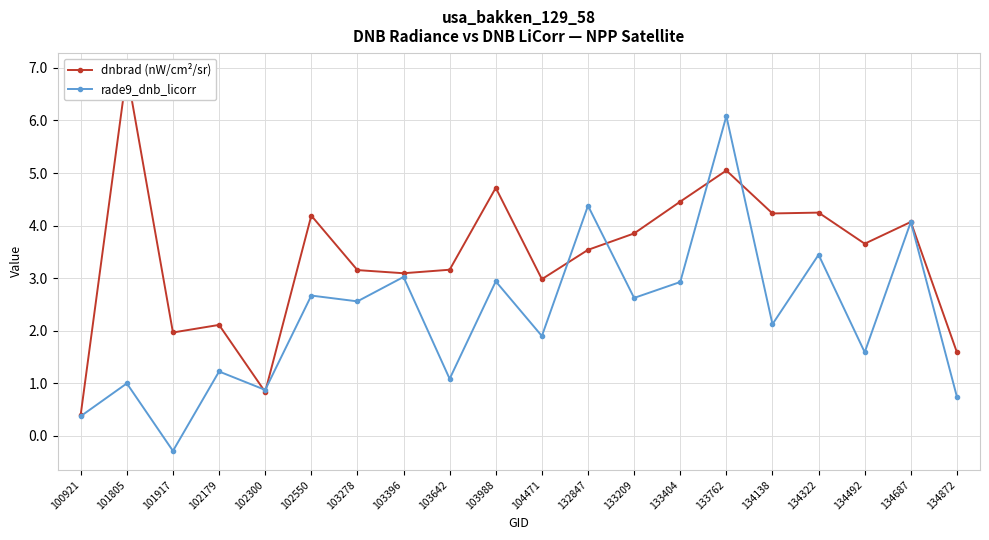

True or false: rade9_dnb_licorr has a value of 0.2 at 100921.

False